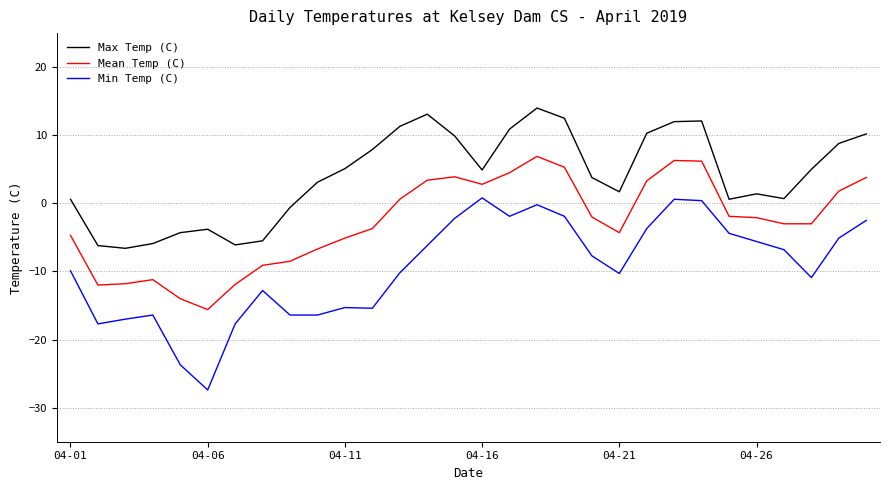

What is the difference between the maximum and minimum values in the Min Temp (C) series?

28.2